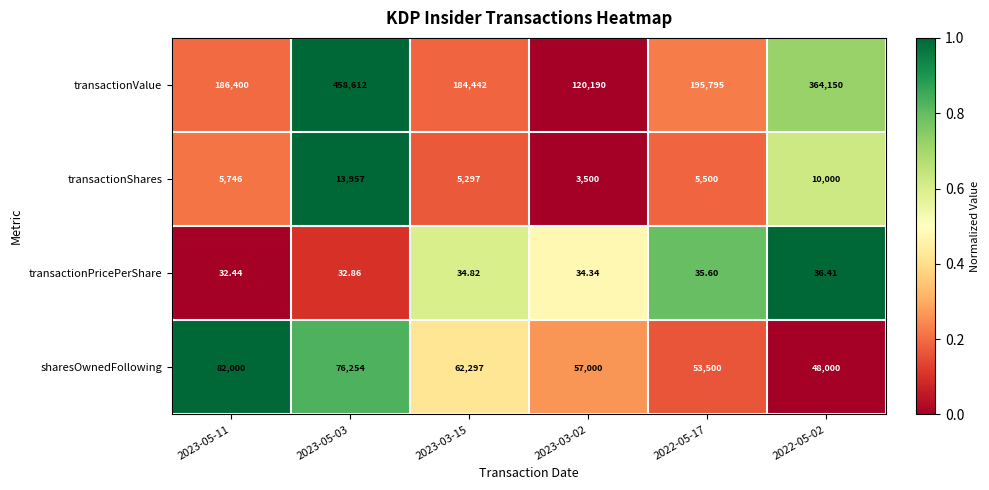

Which series has the largest range (max minus min)?

transactionValue